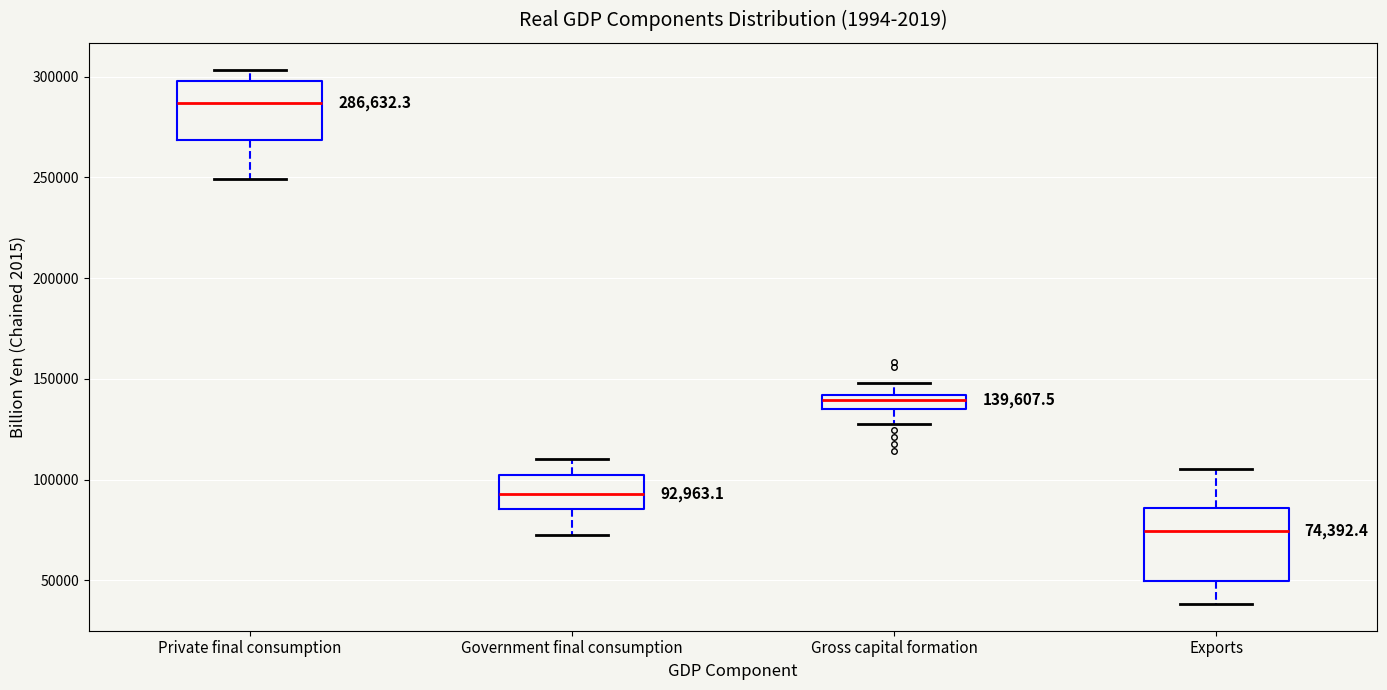

Which box is the tallest, from its lower edge to its upper edge?

Exports